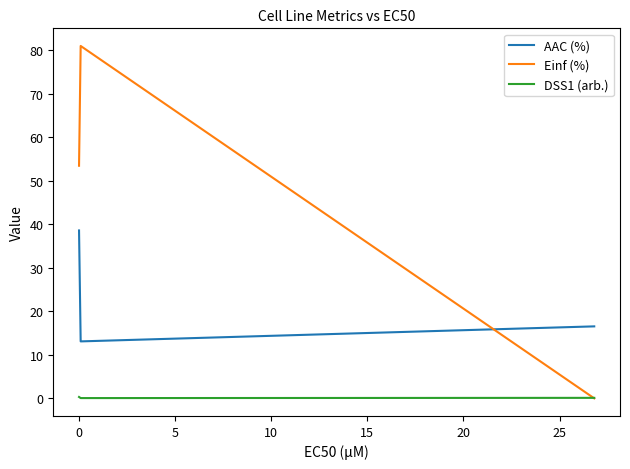

What is the maximum value shown in the chart?

81.0